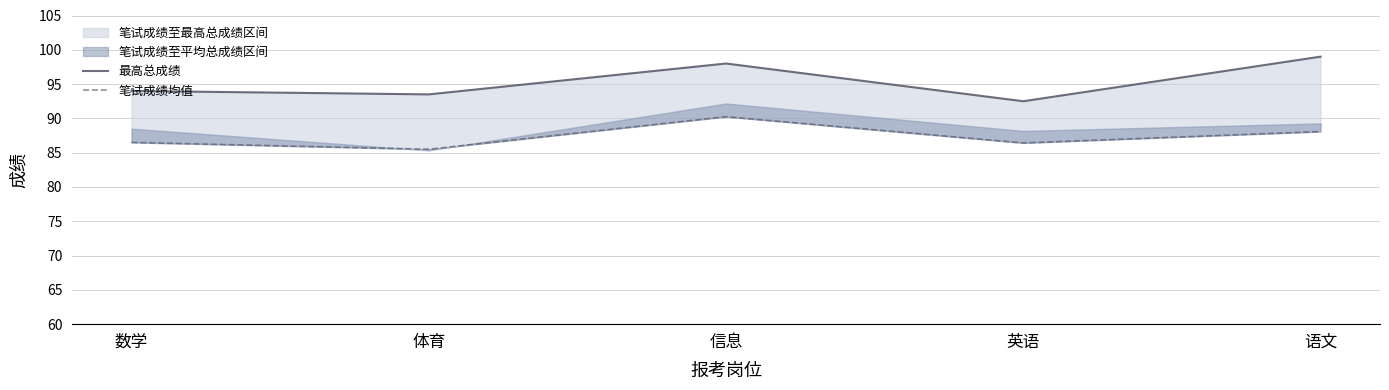

Rank the series by their maximum value, from highest to lowest.

最高总成绩, 笔试成绩均值